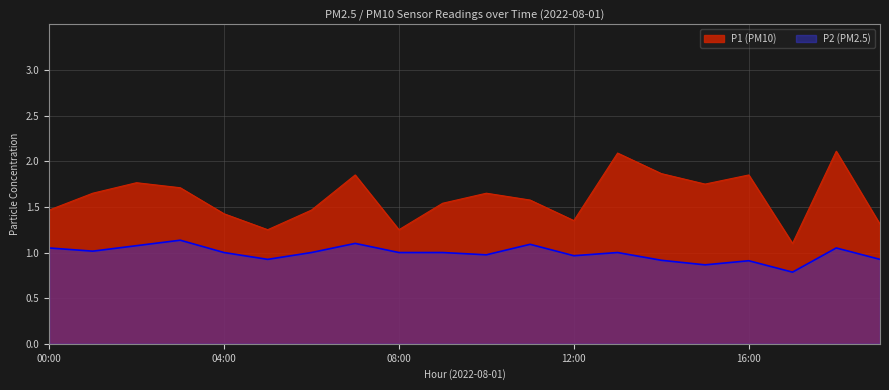

What are all the series names shown in the legend?

P1 (PM10), P2 (PM2.5)